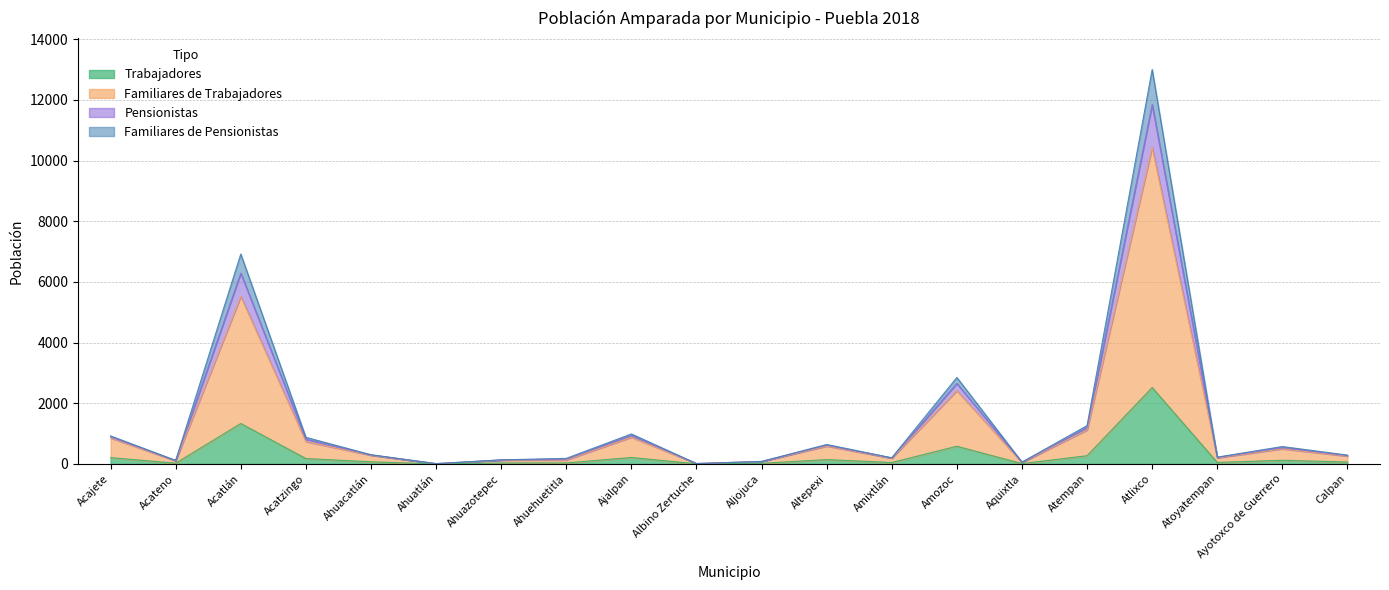

At which category is the sum across all series the highest?

Atlixco